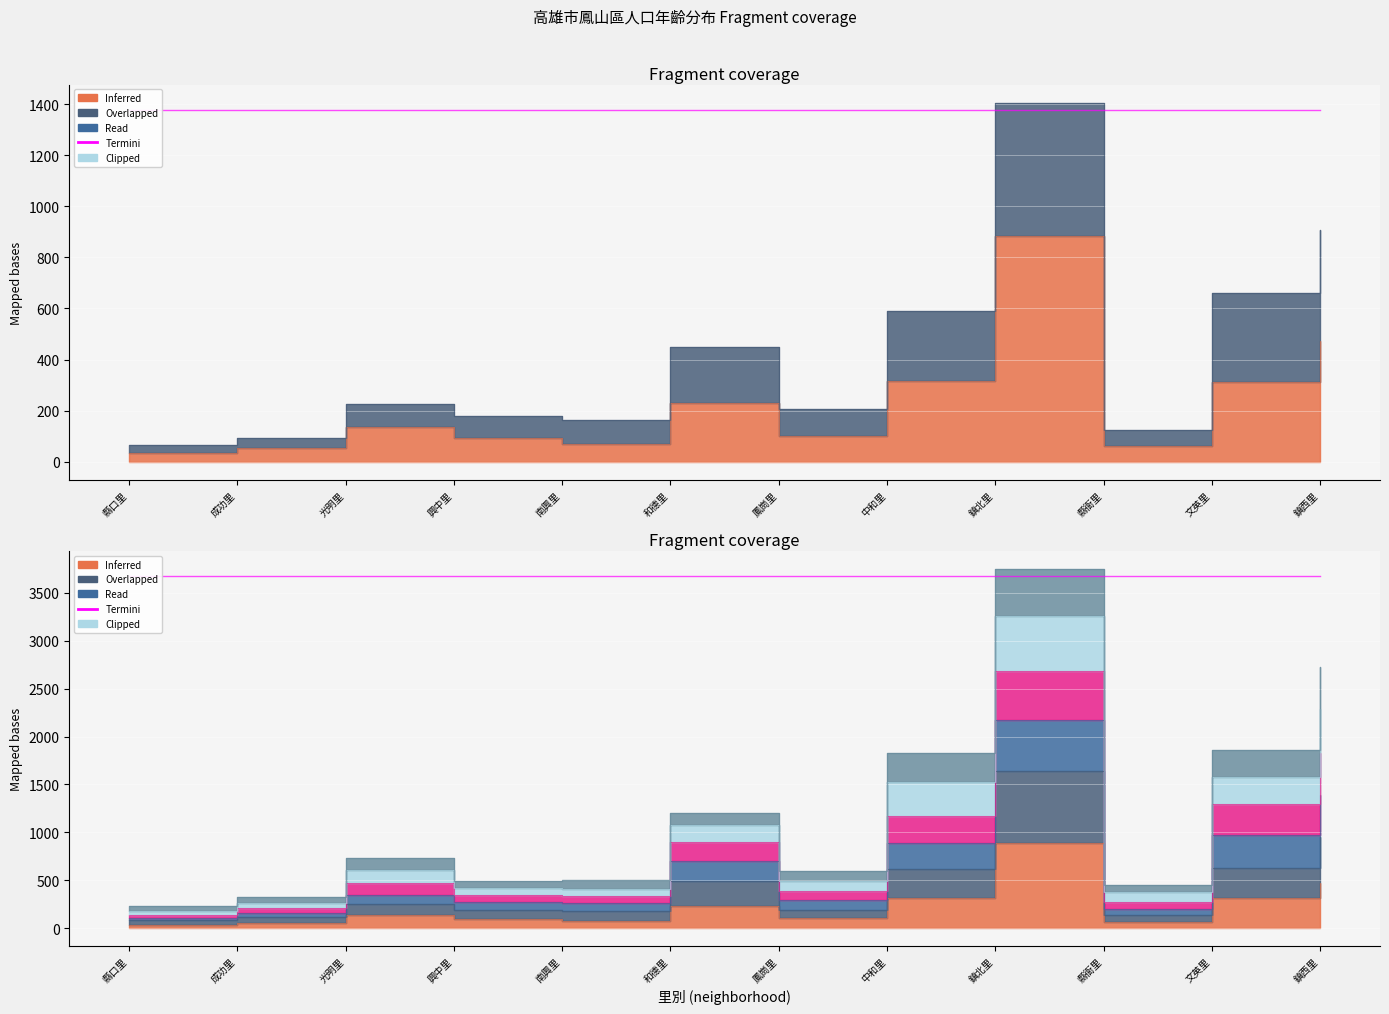

What is the spread (max minus min) of values at 鳳崗里?

498